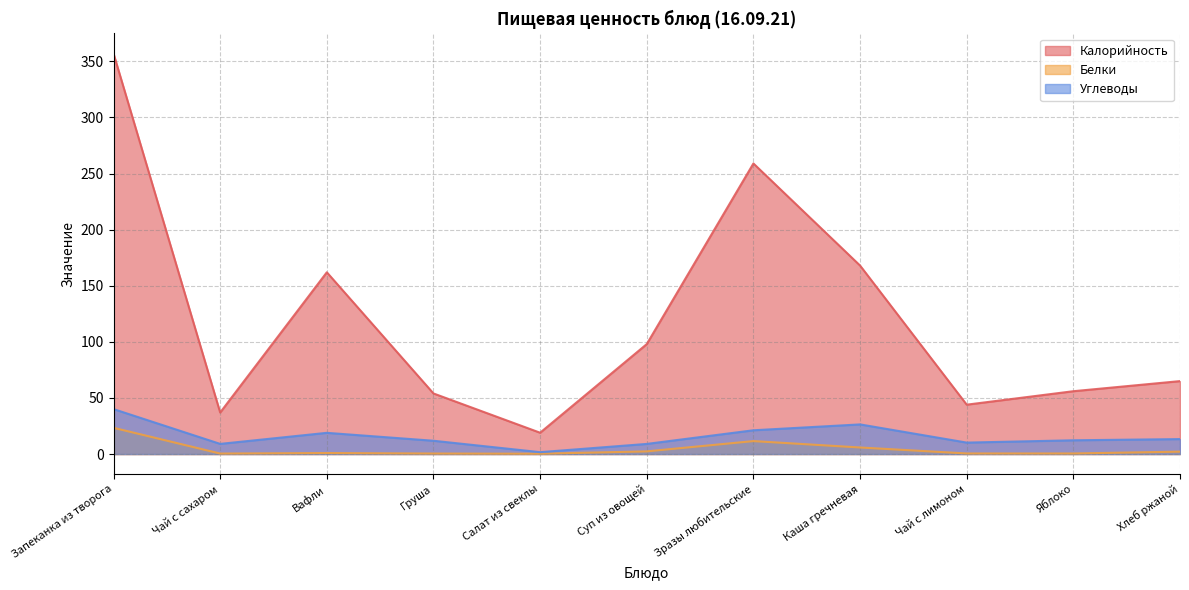

Reading right to left, extract all data points from this chart.

Калорийность: Хлеб ржаной=65.0	Яблоко=56.0	Чай с лимоном=44.0	Каша гречневая=168.0	Зразы любительские=259.0	Суп из овощей=98.0	Салат из свеклы=19.0	Груша=54.0	Вафли=162.0	Чай с сахаром=37.0	Запеканка из творога=357.0
Белки: Хлеб ржаной=2.1	Яблоко=0.5	Чай с лимоном=0.5	Каша гречневая=5.8	Зразы любительские=11.5	Суп из овощей=2.4	Салат из свеклы=0.3	Груша=0.5	Вафли=0.9	Чай с сахаром=0.4	Запеканка из творога=23.4
Углеводы: Хлеб ржаной=13.3	Яблоко=12.2	Чай с лимоном=10.2	Каша гречневая=26.4	Зразы любительские=21.2	Суп из овощей=9.0	Салат из свеклы=1.7	Груша=11.8	Вафли=18.9	Чай с сахаром=9.0	Запеканка из творога=40.1